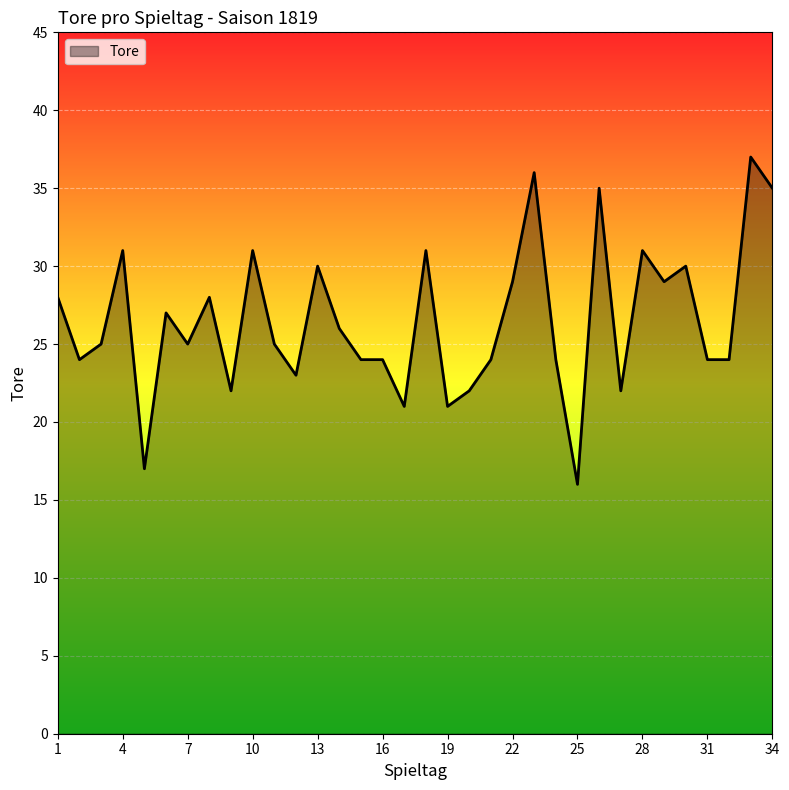

What is the maximum value shown in the chart?

37